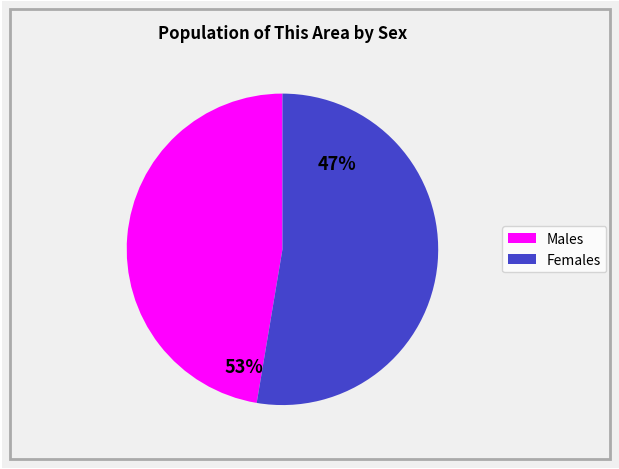

To the nearest percent, what is the average slice percentage?

50%